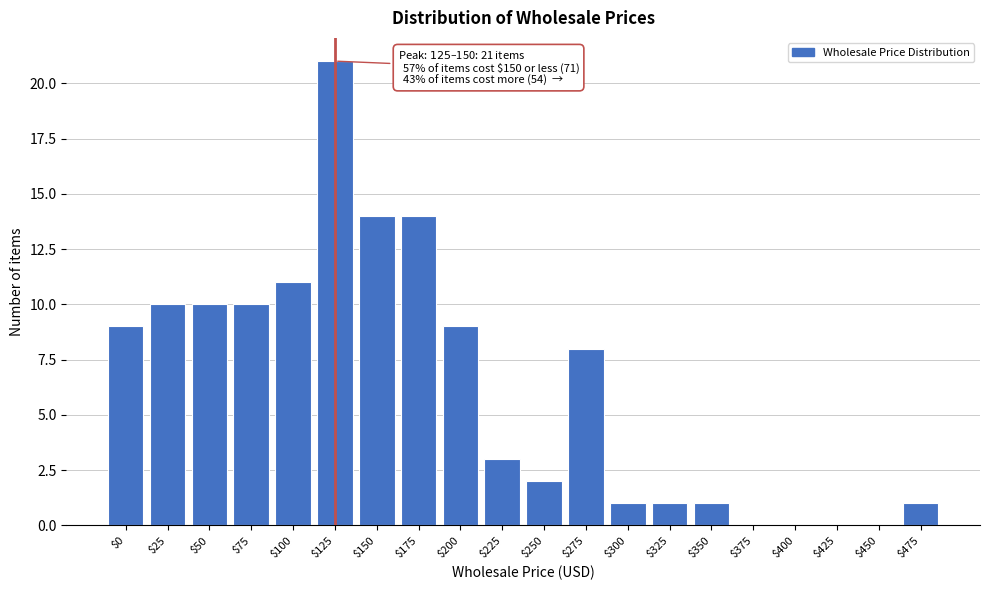

What is the greatest value displayed?

21